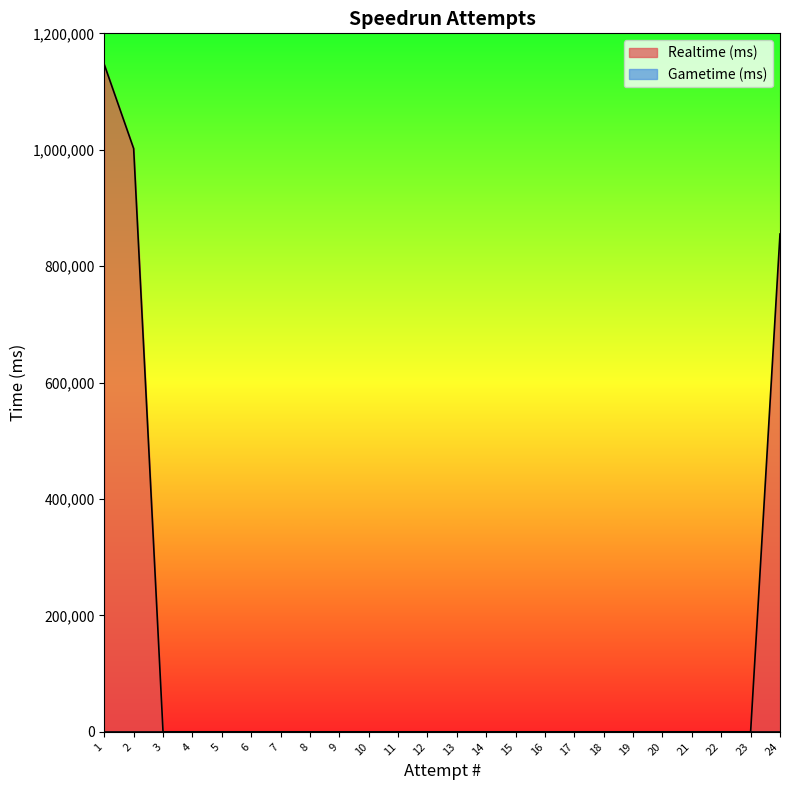

List the labels in order of value, smallest first.

3, 4, 5, 6, 7, 8, 9, 10, 11, 12, 13, 14, 15, 16, 17, 18, 19, 20, 21, 22, 23, 24, 2, 1